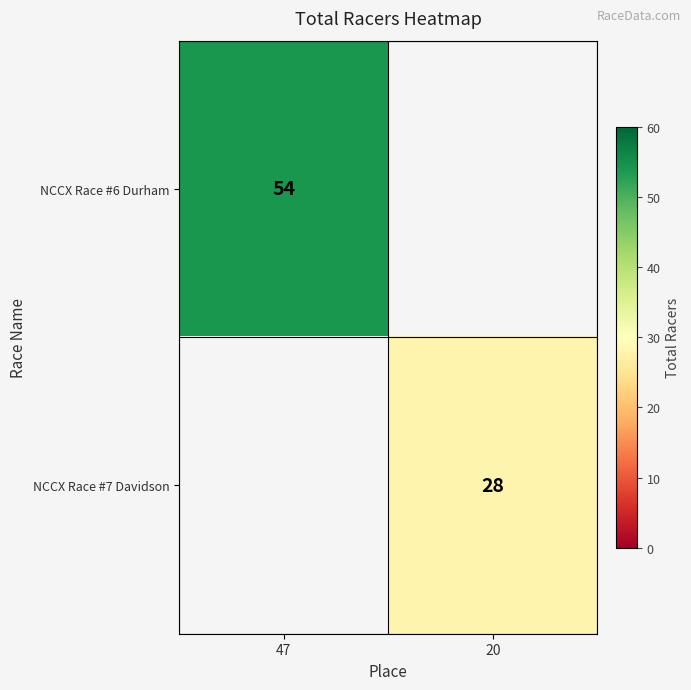

True or false: NCCX Race #6 Durham has a value of 54 at 47.

True